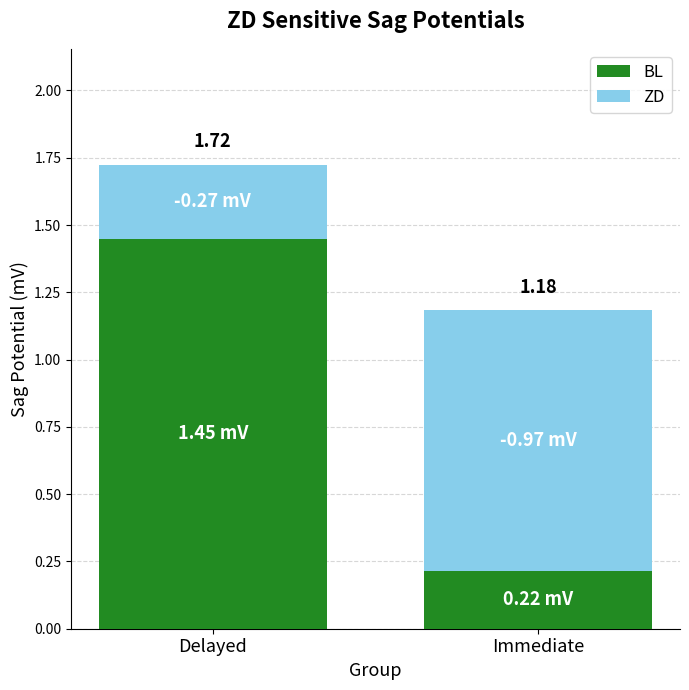

How many bars are there in total?

2